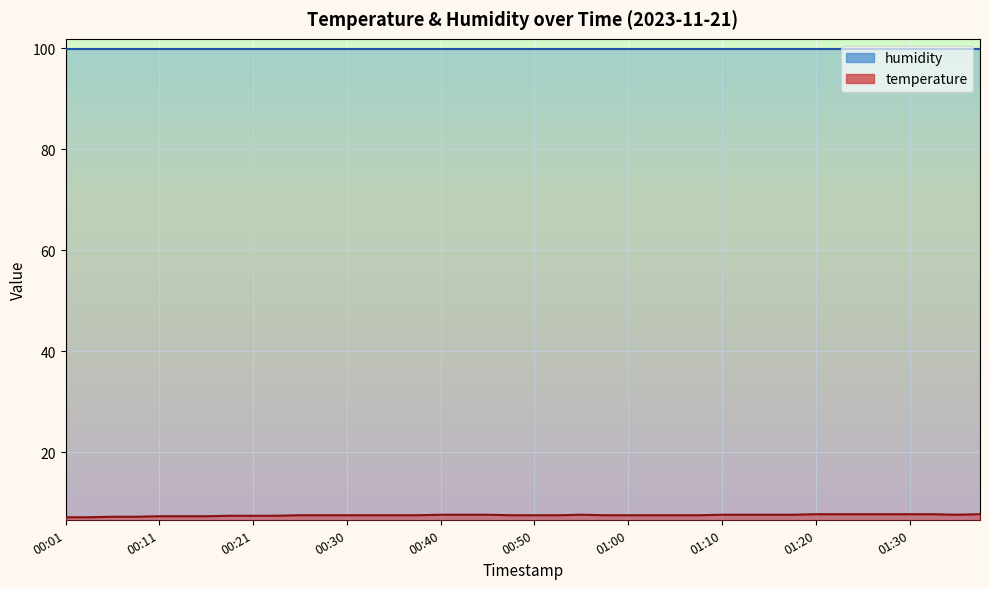

True or false: the data has more than 0 interior local peaks.

True